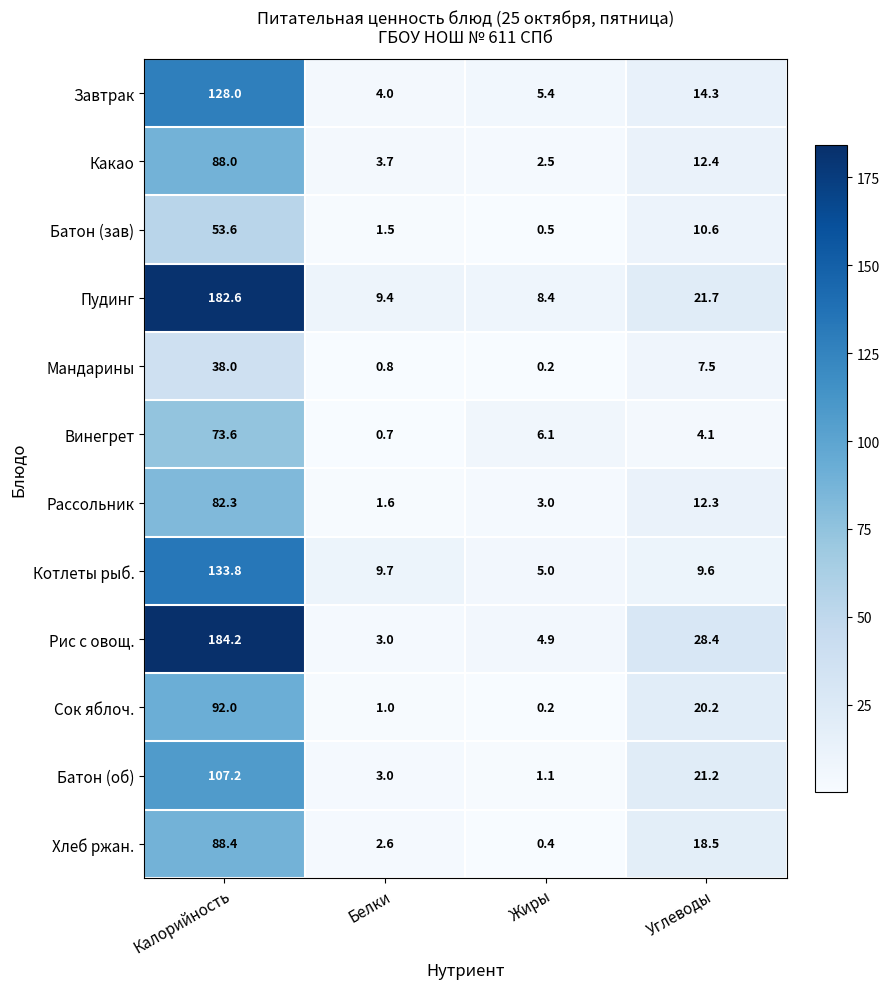

Rank the categories by Батон (об) value from highest to lowest.

Калорийность, Углеводы, Белки, Жиры